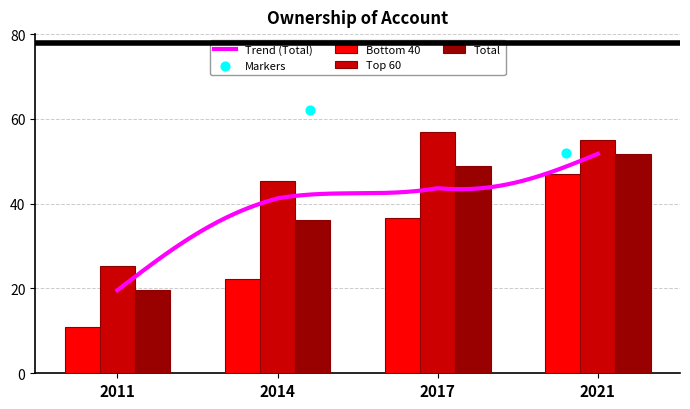

At how many categories does at least one series exceed 32?

3